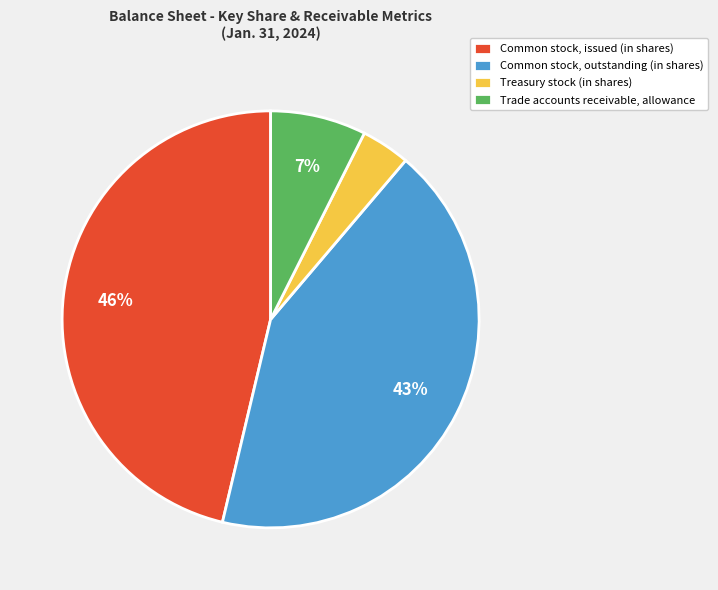

Is Common stock, issued (in shares) the majority of the pie?

No